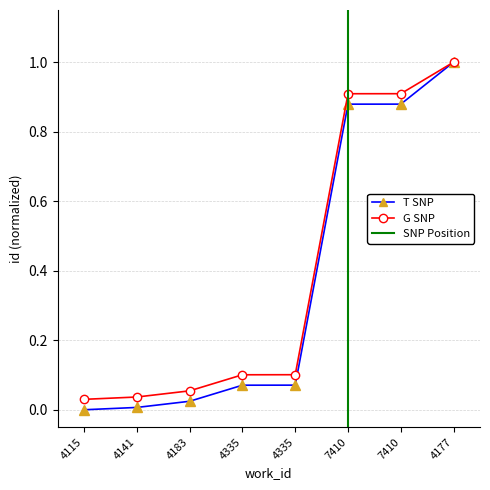

True or false: T SNP has a value of 0.0 at 4141.

True